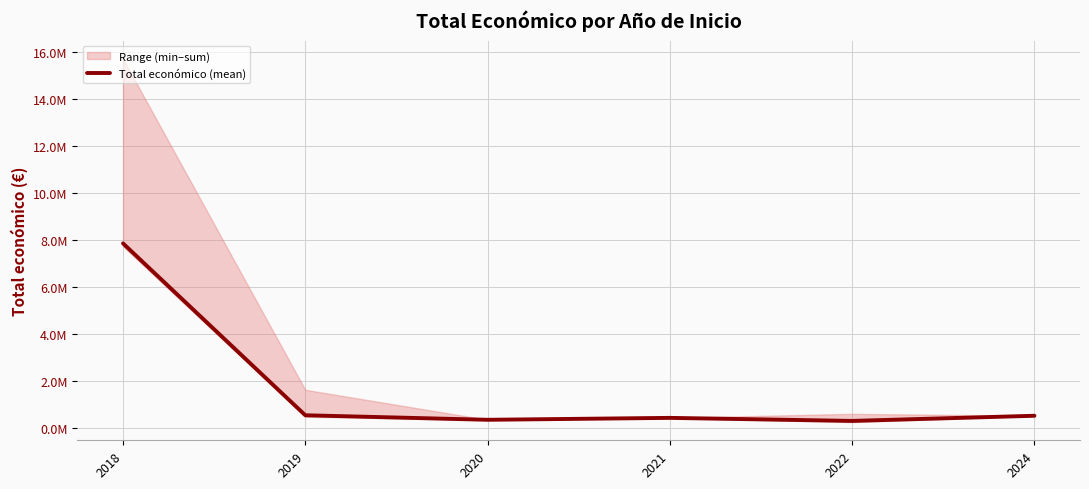

Reading left to right, what are all the values shown in this chart?

2018=7847148	2019=541182	2020=348843	2021=430411	2022=301130	2024=520062